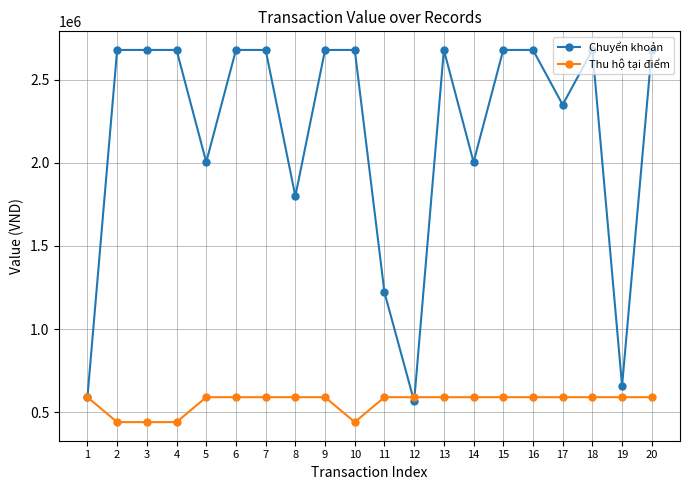

Which series has the largest total across all categories?

Chuyển khoản